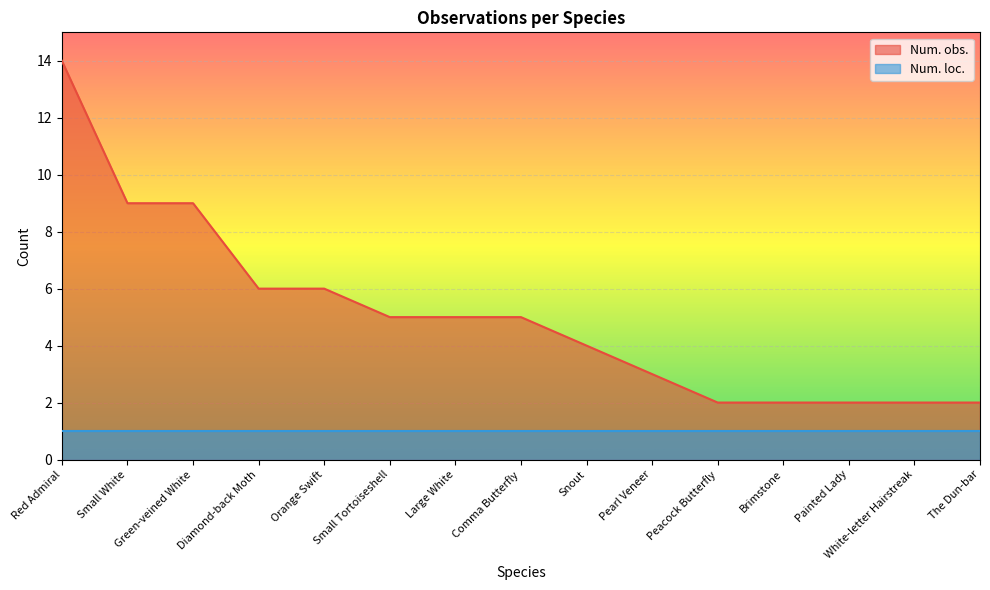

How many values are below 5?

7